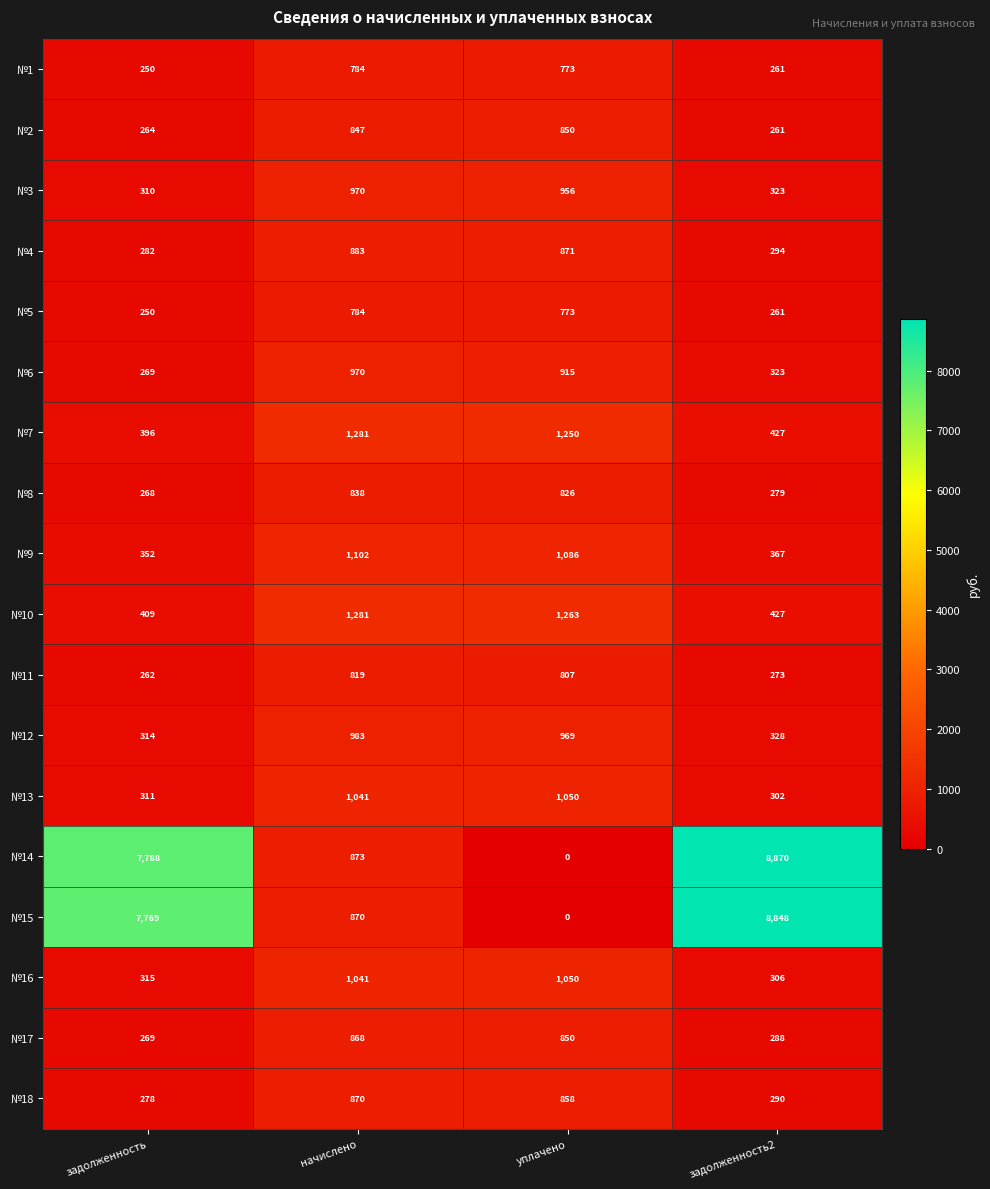

Which series has the widest spread of values?

№14